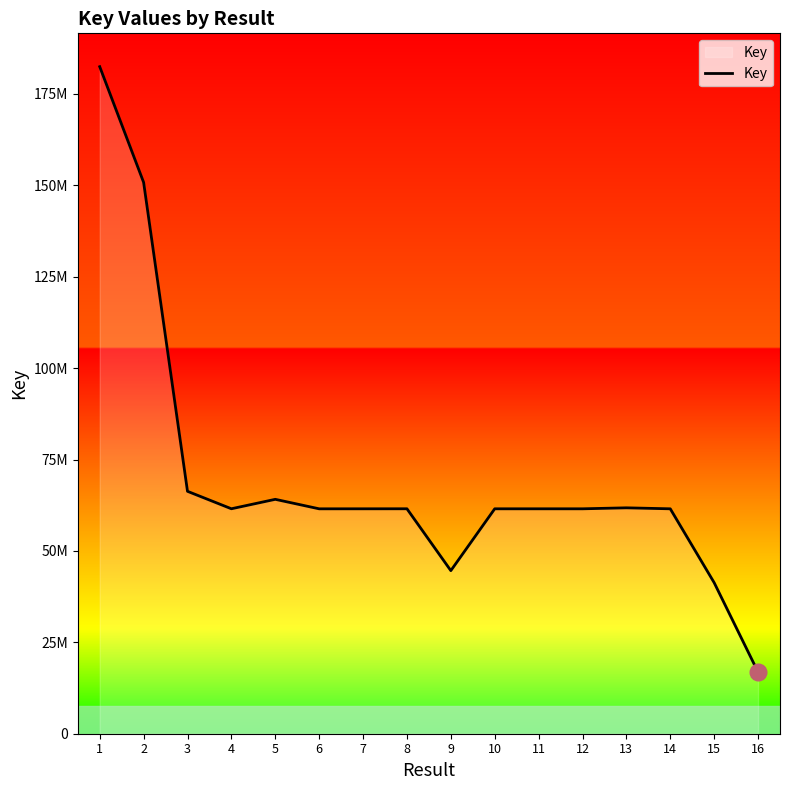

Reading left to right, extract all data points from this chart.

182442533	150812389	66301759	61528756	64110513	61513950	61517686	61526301	44605703	61517999	61517901	61517117	61785126	61515655	41308869	16859626